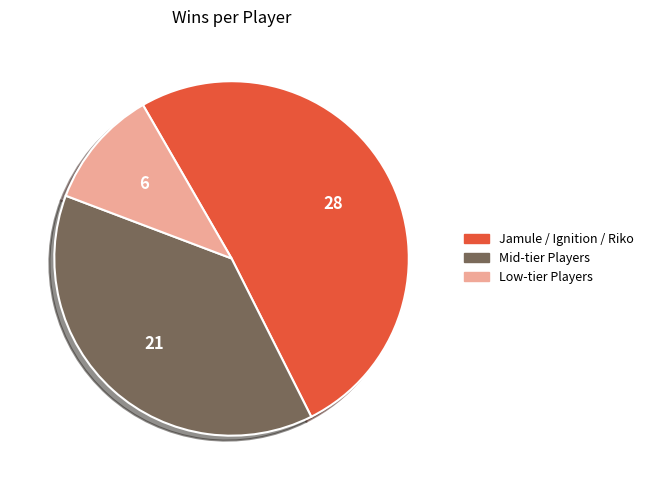

What is the ratio of the value at Mid-tier Players to the value at Jamule / Ignition / Riko?

0.7